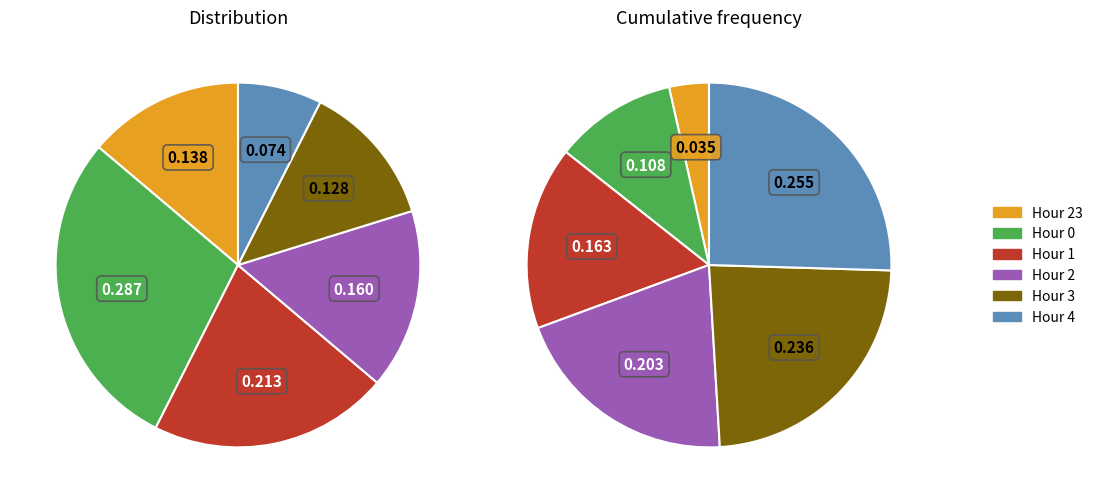

Which category has the biggest portion of the pie?

Hour 0